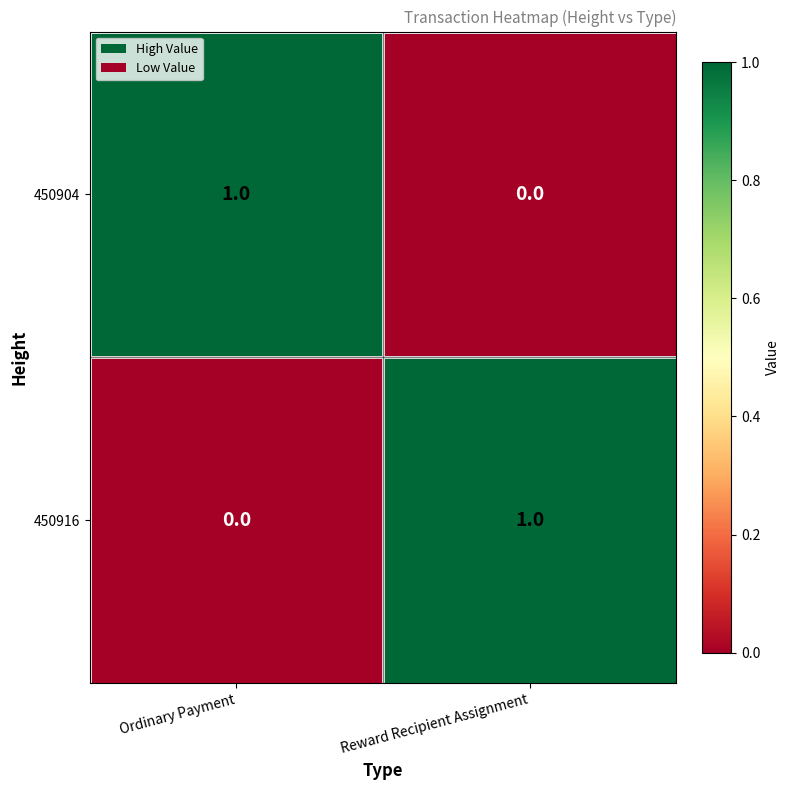

At Reward Recipient Assignment, list the series in order from largest to smallest.

450916, 450904